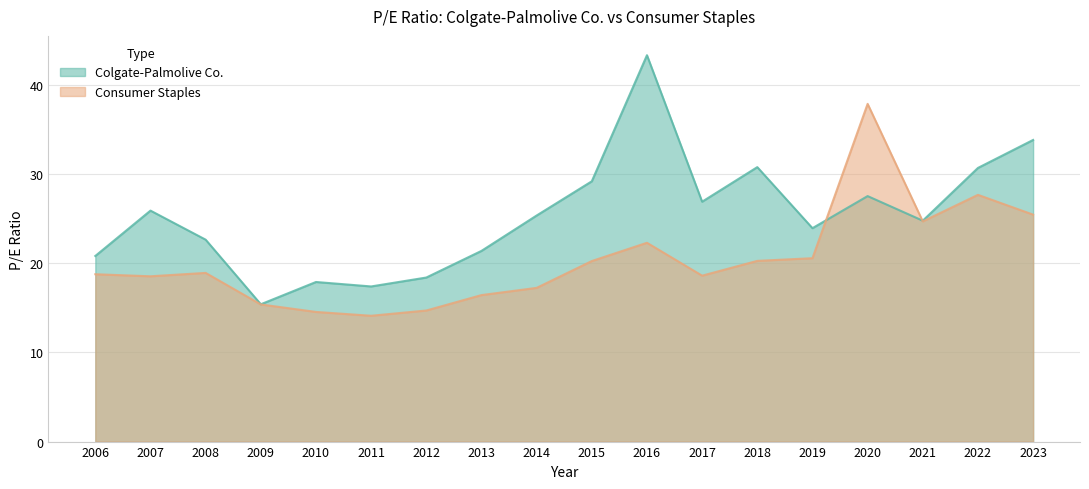

What is the difference between the second highest and minimum values in the Colgate-Palmolive Co. series?

18.4